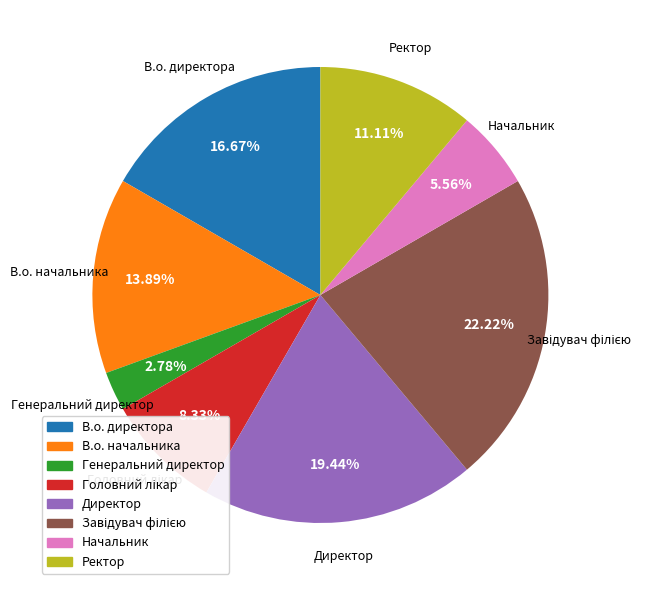

True or false: Начальник accounts for 6% of the total.

True